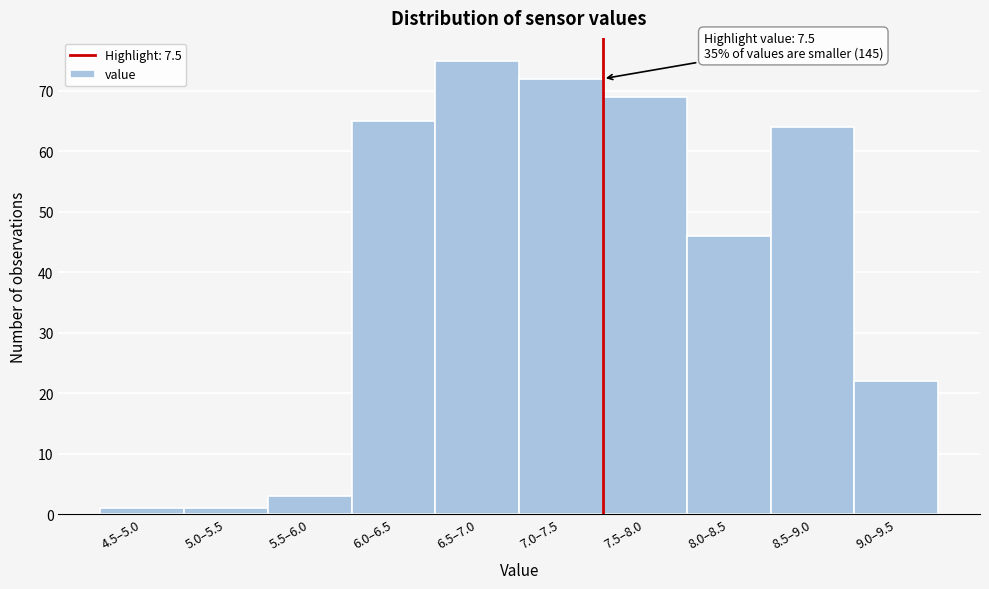

Reading left to right, what are all the values shown in this chart?

1	1	3	65	75	72	69	46	64	22